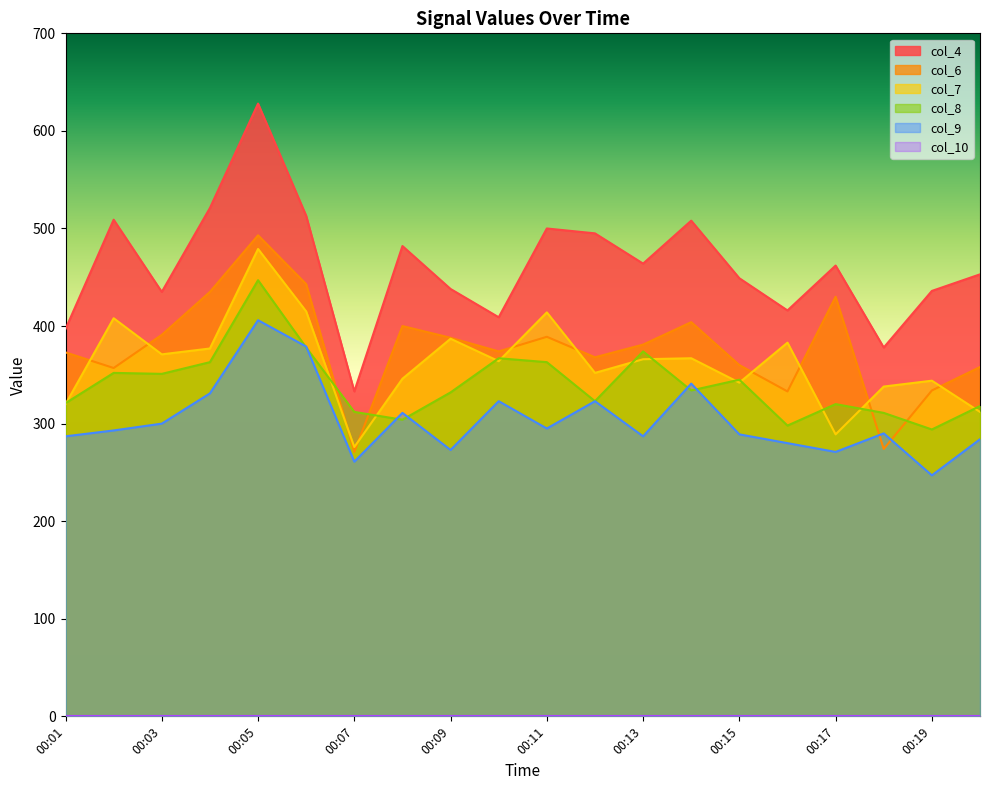

At 00:02, list the series in order from largest to smallest.

col_4, col_7, col_6, col_8, col_9